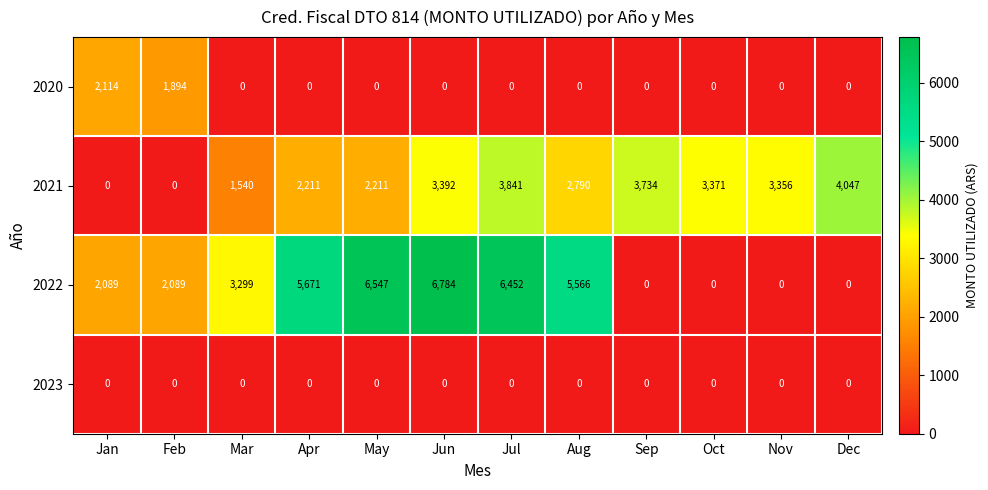

At how many categories does at least one series exceed 1162?

12